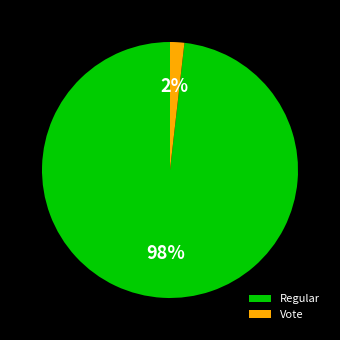

Is it true that Regular is 98% of the pie?

True